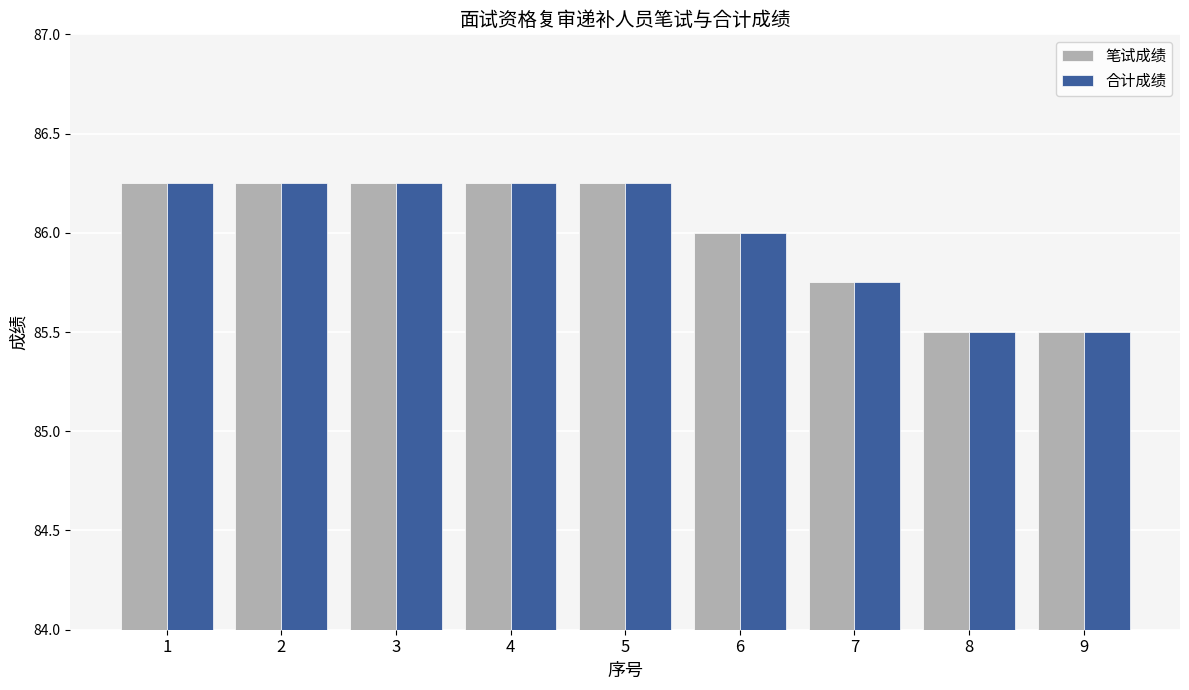

What is the total value across all series at 7?

171.5